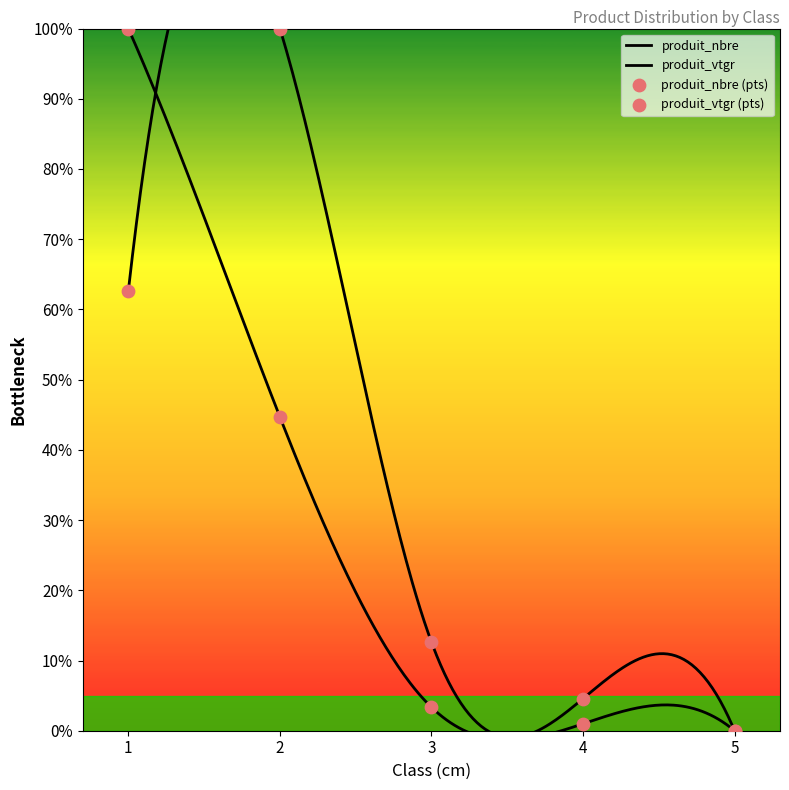

What are all the series names shown in the legend?

produit_nbre, produit_vtgr